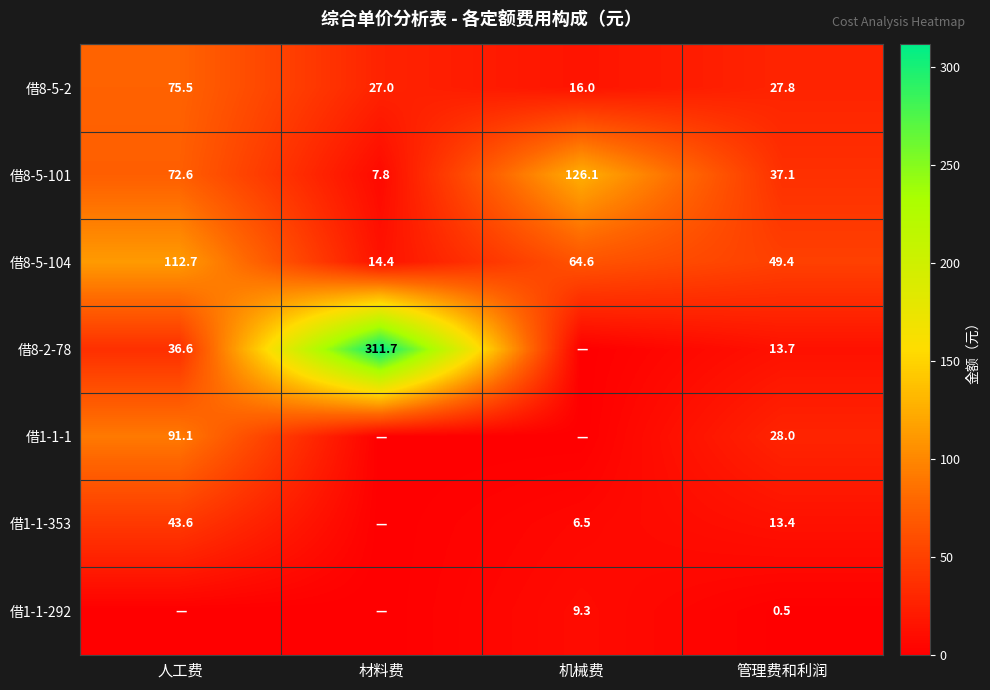

What is the total value across all series at 管理费和利润?

169.9